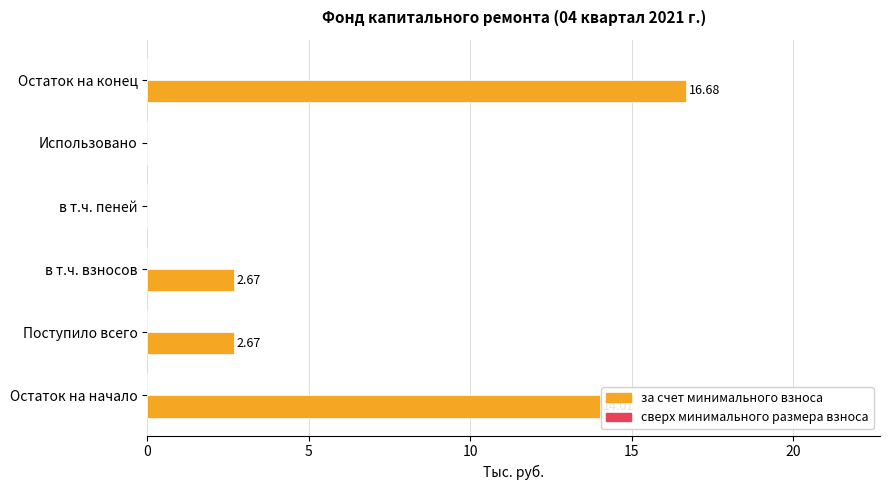

What is the sum of all values?

36.0